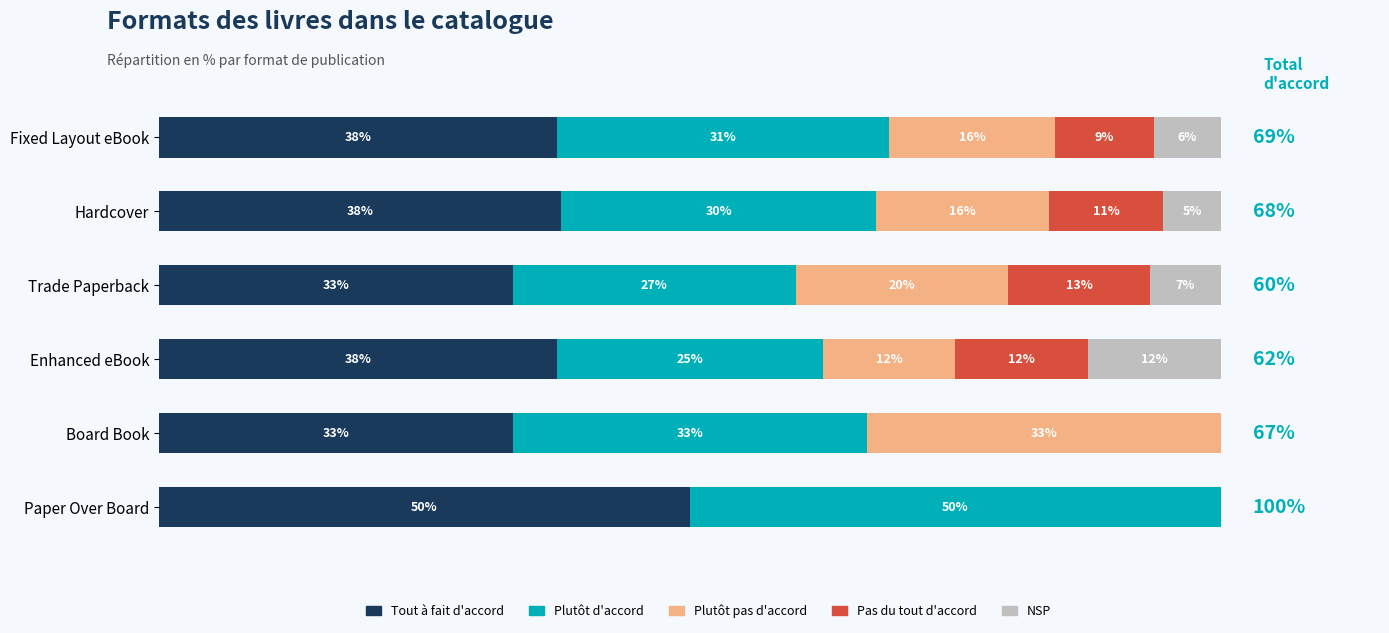

What is the difference between the second highest and minimum values in the Tout à fait d'accord series?

4.5